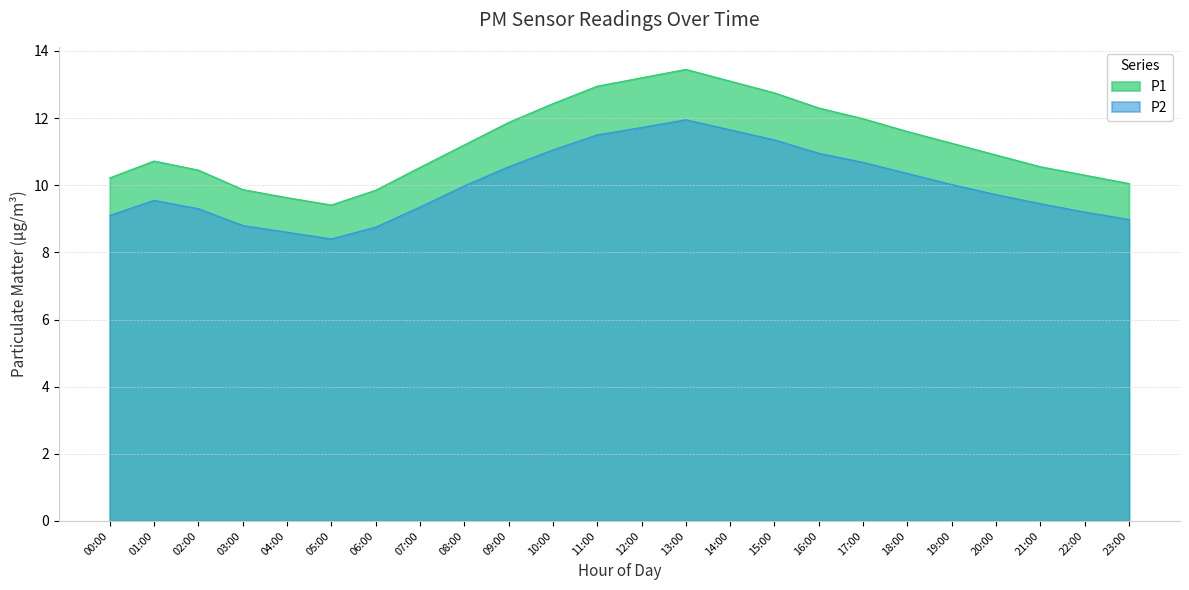

What value does the P2 series have at 06:00?

8.8